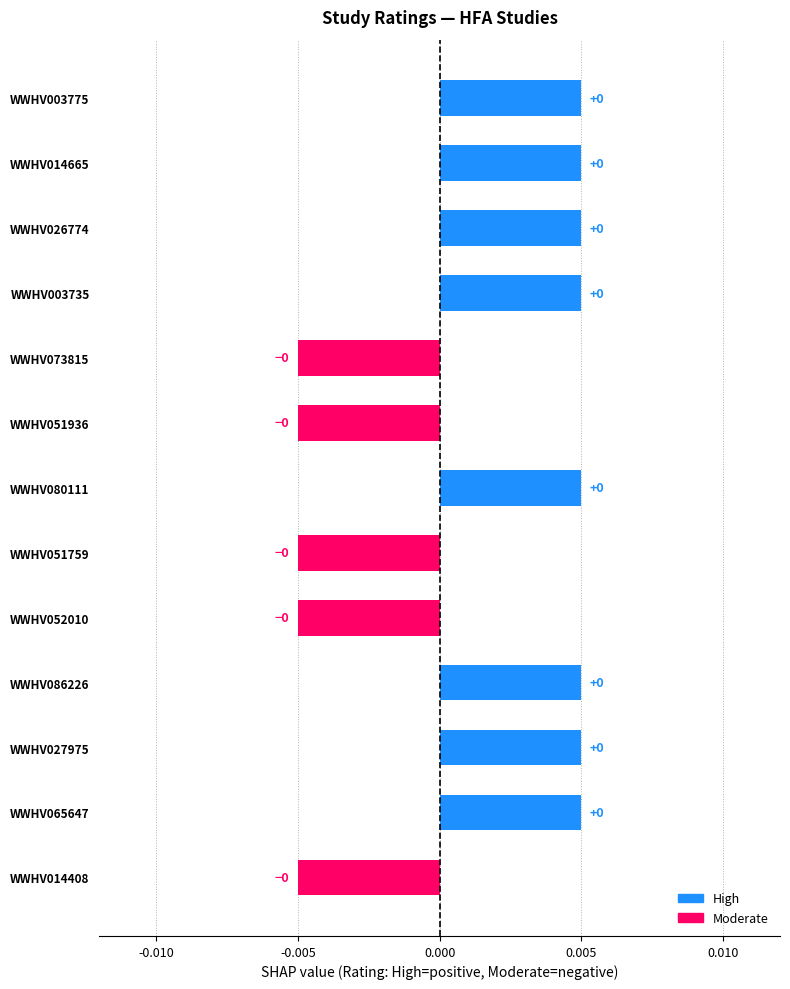

The High series shows 1 at WWHV080111. True or false?

False